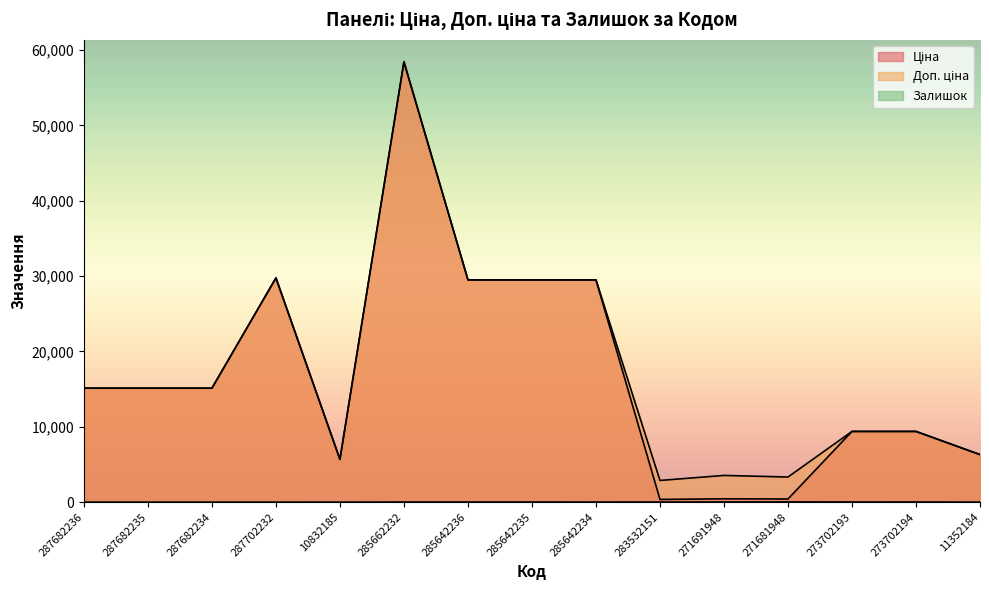

What is the label of the 9th point from the left?

285642234